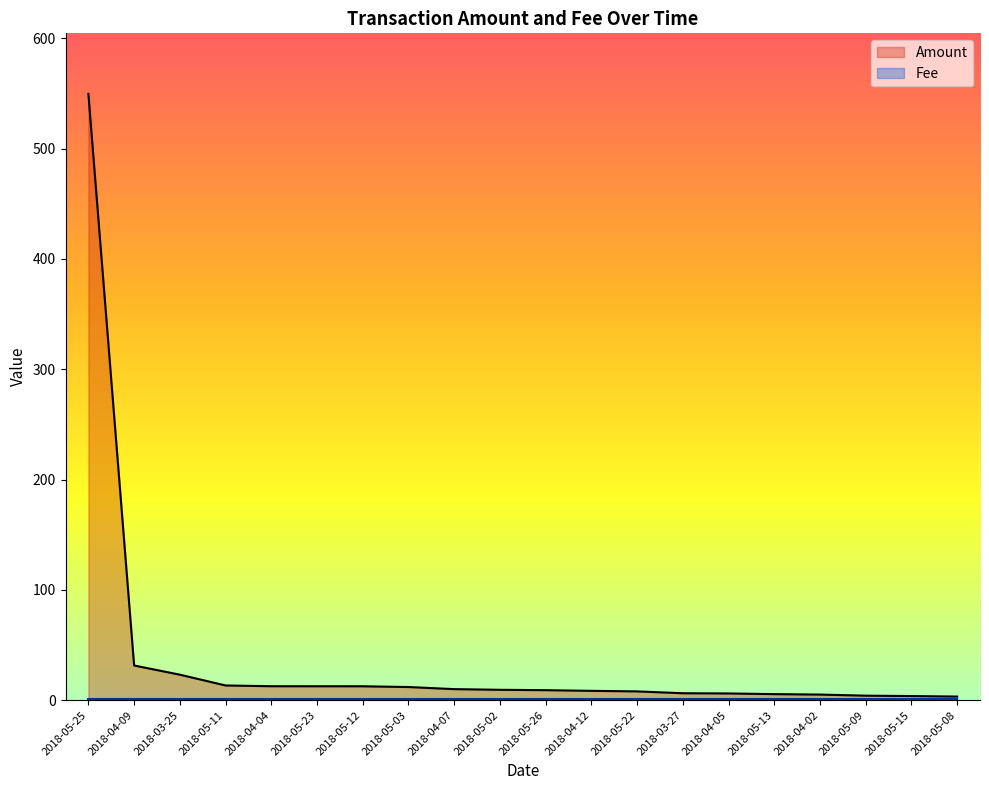

True or false: the data has more than 1 interior local peaks.

False